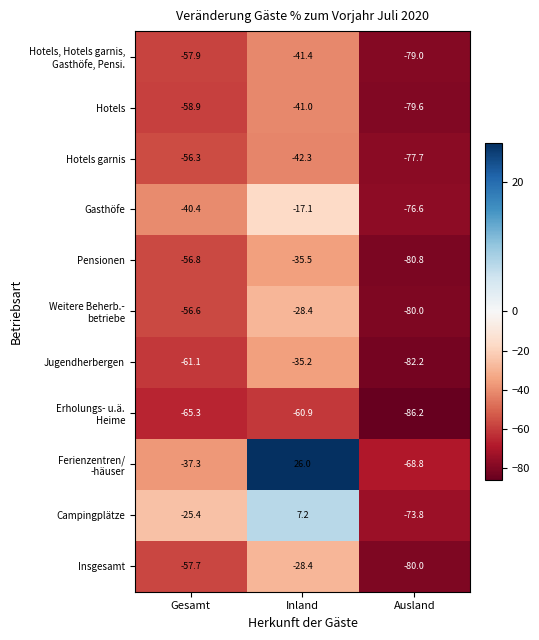

What is the greatest value displayed?

26.0